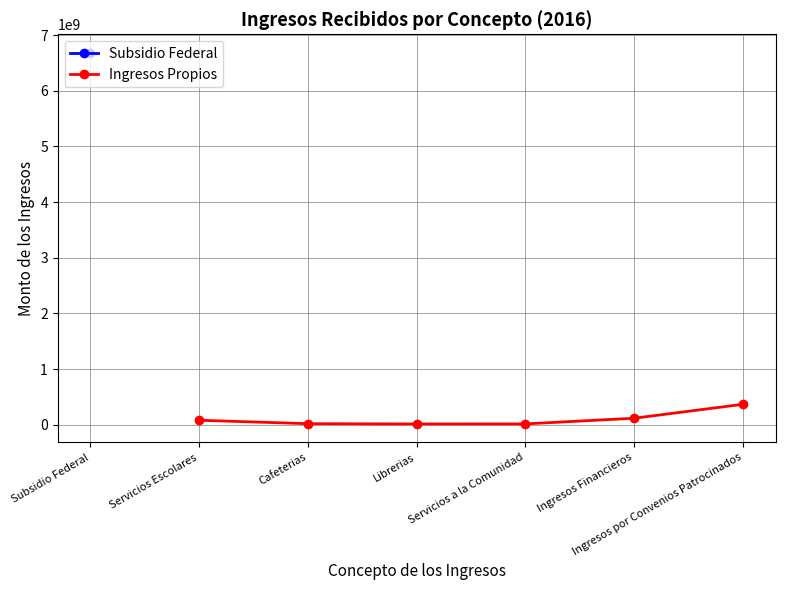

What is the smallest value displayed?

13675659